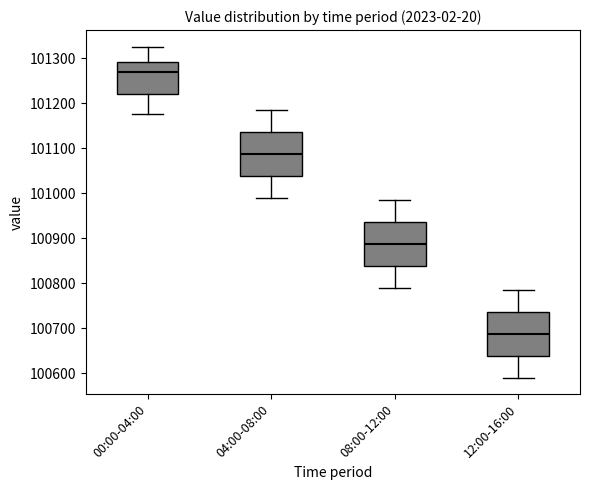

Reading left to right, transcribe this box plot: for each box, give where its median line is, the range the box spans, and where its two whiskers end, as read against the y-axis. The values are not printed on the chart, so give them approximately, as read against the axis.

00:00-04:00: median 101270, box 101220 to 101290, whiskers 101180 to 101330
04:00-08:00: median 101090, box 101040 to 101140, whiskers 100990 to 101190
08:00-12:00: median 100890, box 100840 to 100940, whiskers 100790 to 100990
12:00-16:00: median 100690, box 100640 to 100740, whiskers 100590 to 100790